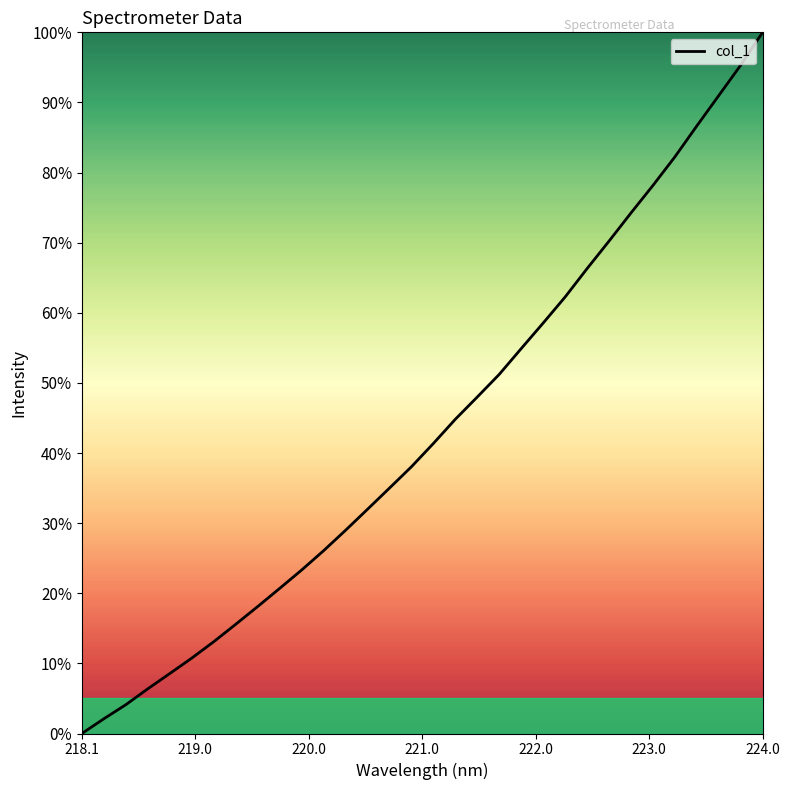

What is the difference between the maximum and minimum values?

100.0